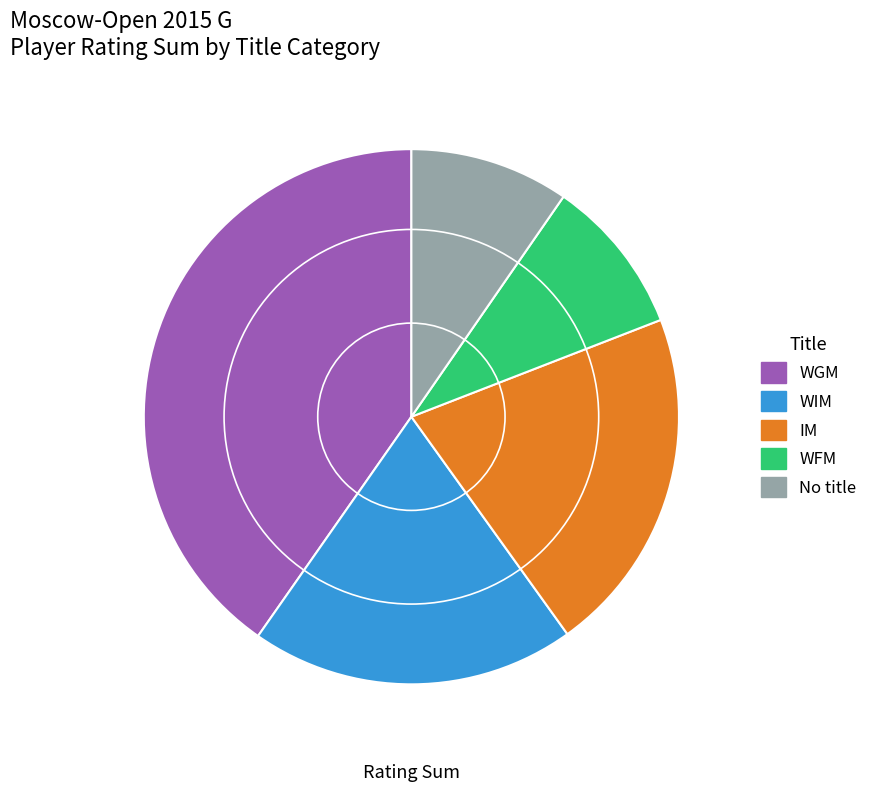

Is the sum of WFM and IM greater than half?

No